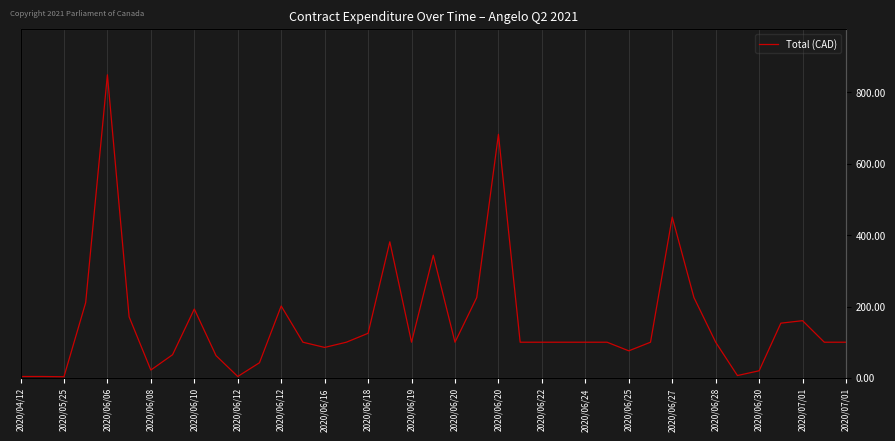

What value does the data have at 37?

100.0